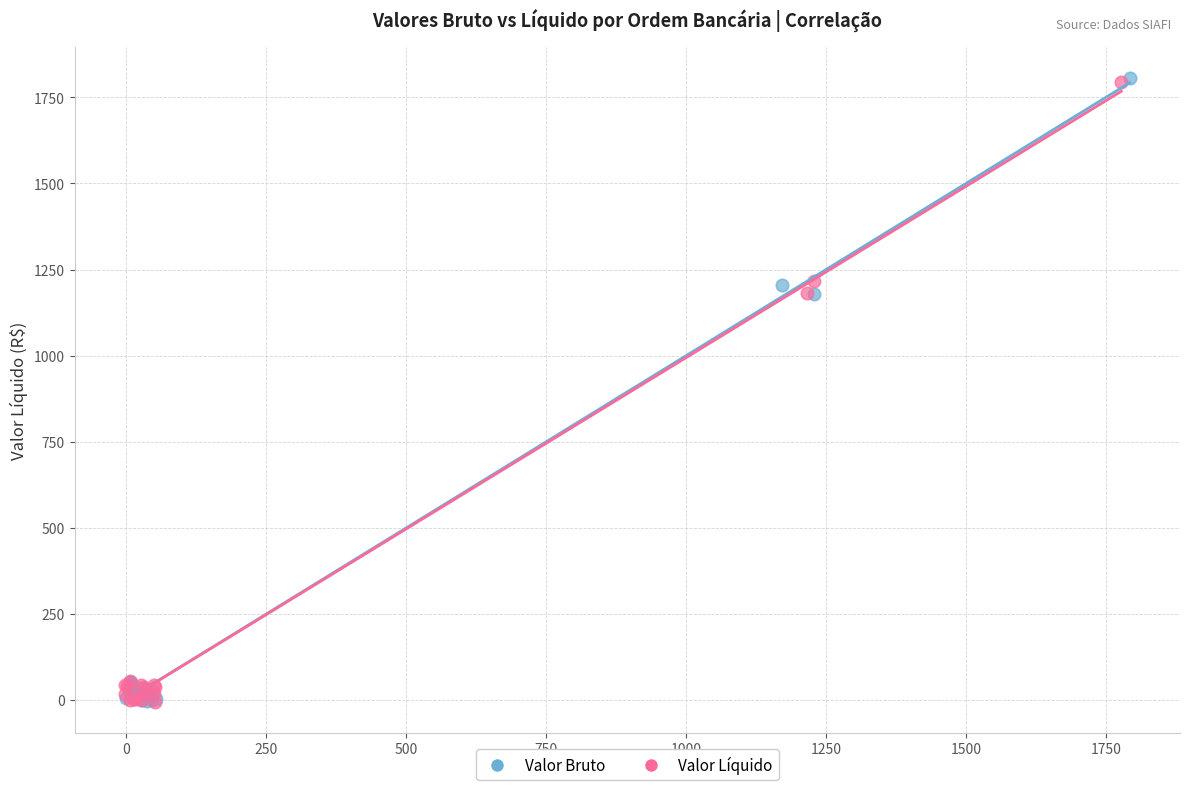

What are all the series names shown in the legend?

Valor Bruto, Valor Líquido